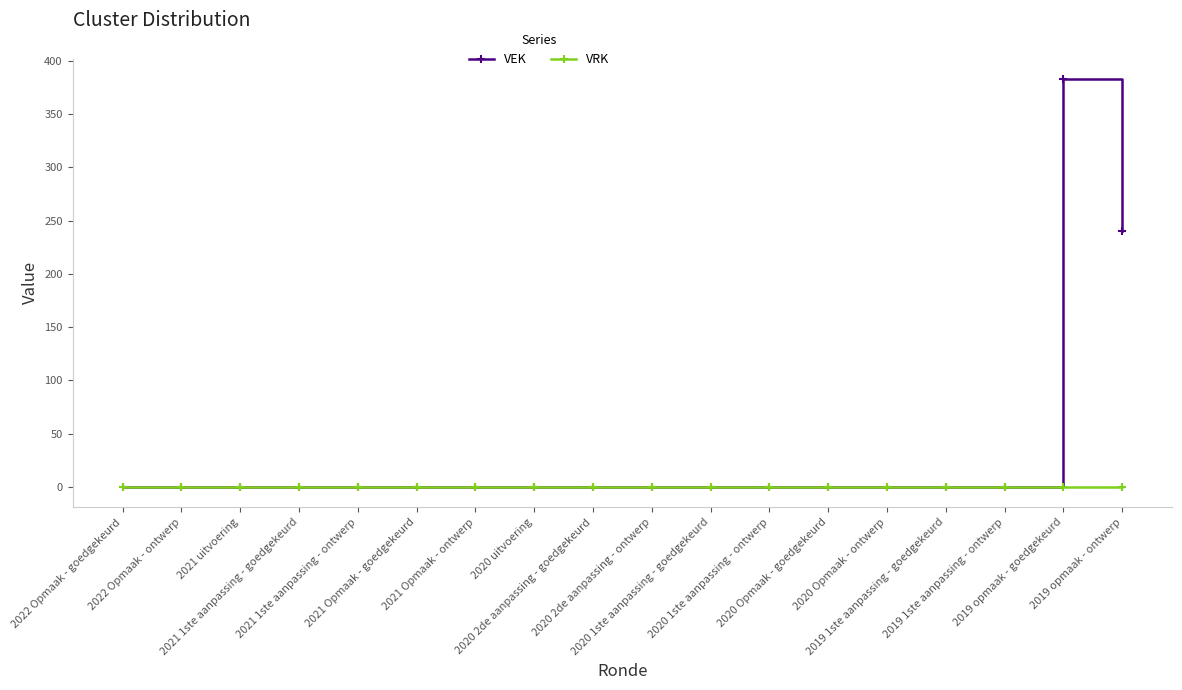

What are all the series names shown in the legend?

VEK, VRK